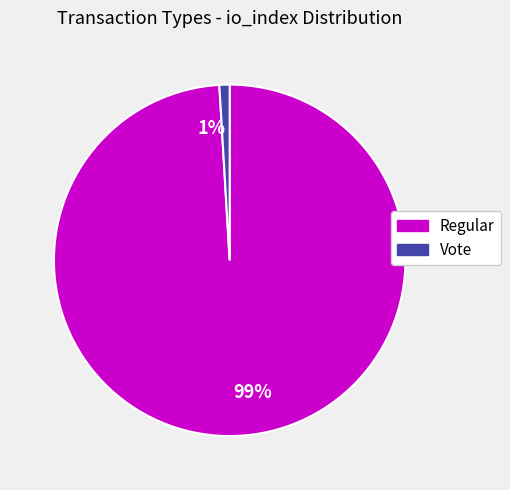

To the nearest percent, what percentage of the pie is 99%?

99%